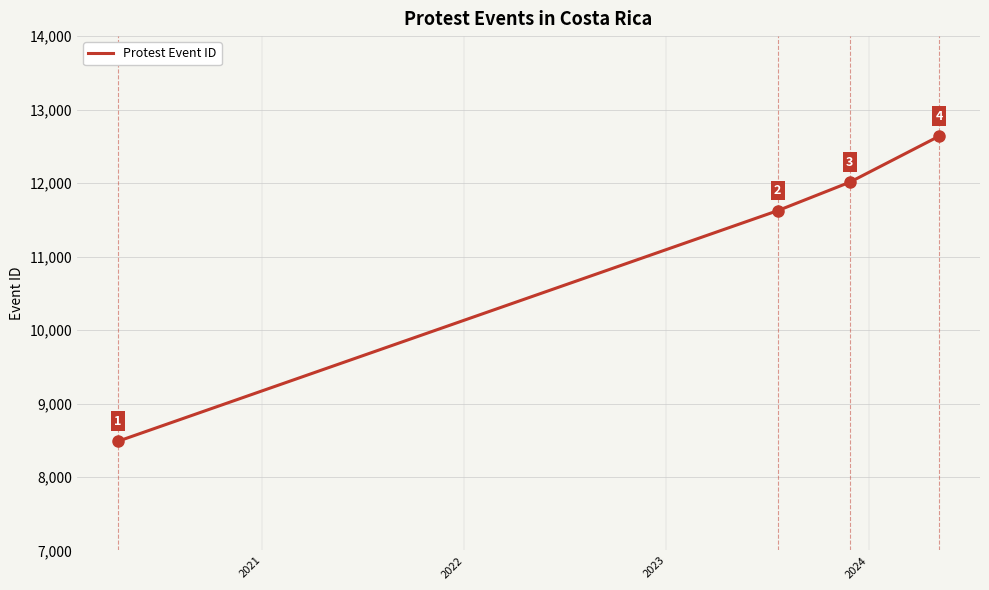

Reading right to left, what are all the values shown in this chart?

12637	12012	11625	8487